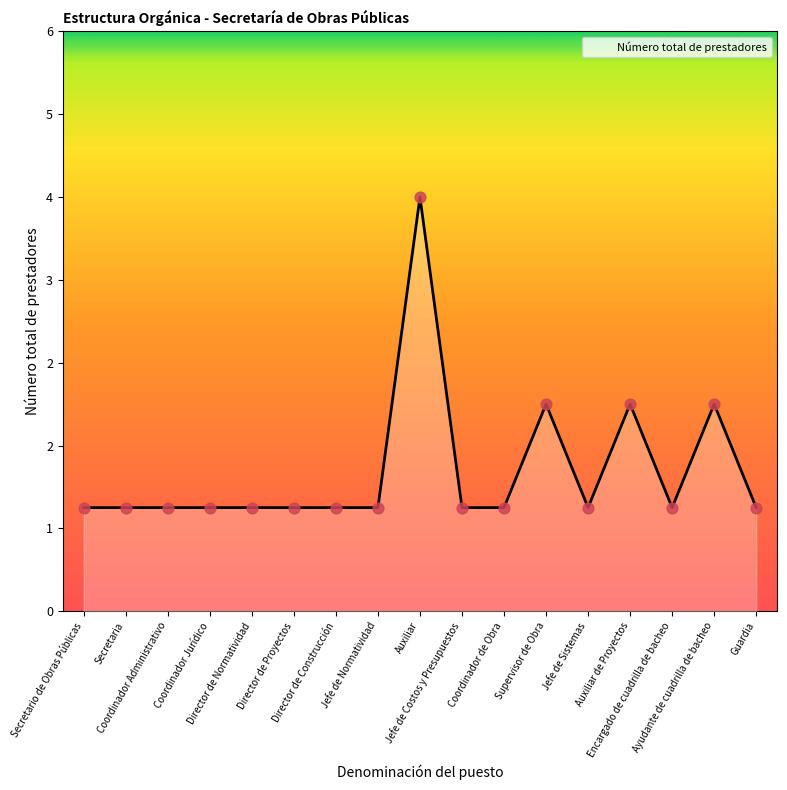

What is the ratio of the value at Ayudante de cuadrilla de bacheo to the value at Supervisor de Obra?

1.0